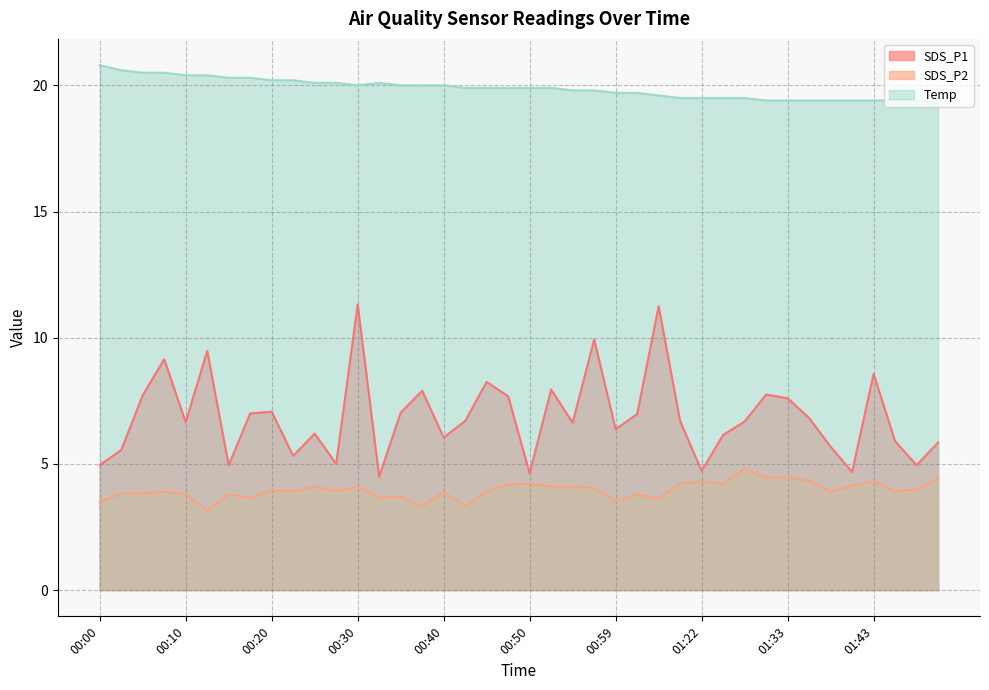

True or false: SDS_P1 has a value of 5.7 at 00:30.

False